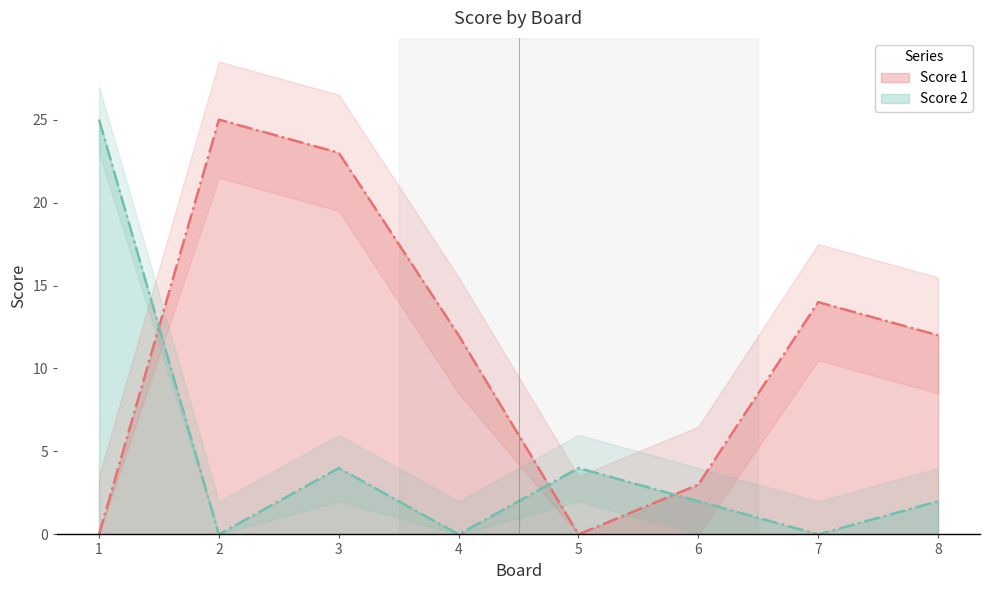

How many intersections are there between Score 1 and Score 2?

3